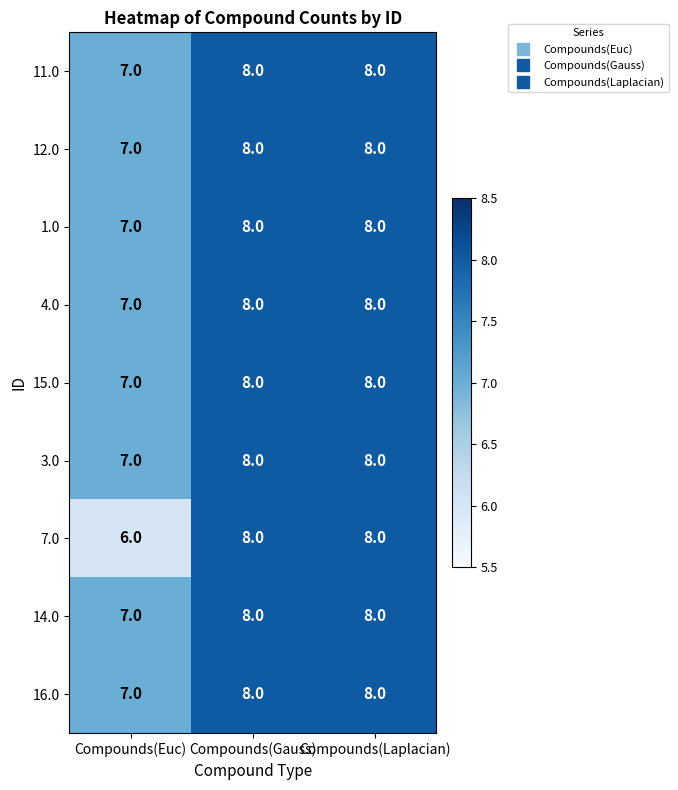

What is the average value of the 14.0 series?

8